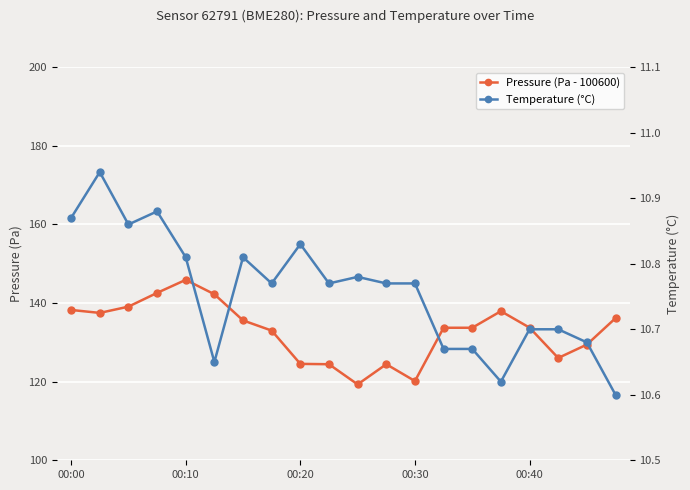

What are all the series names shown in the legend?

Pressure (Pa - 100600), Temperature (°C)